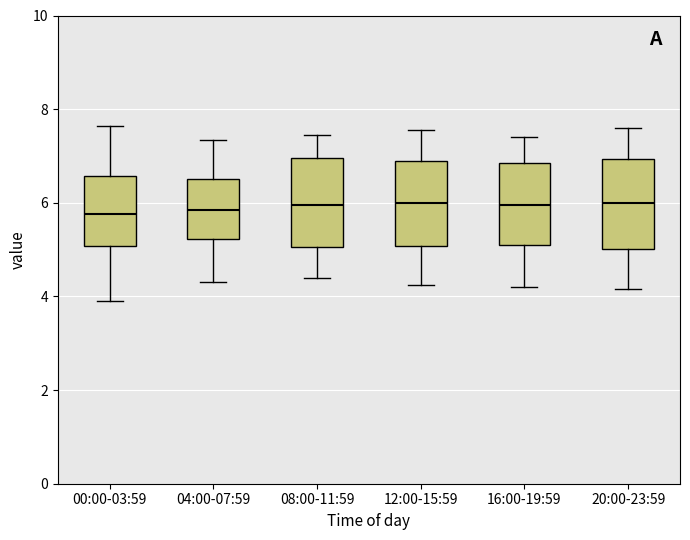

Reading left to right, read every box against the y-axis: the position of its median line, the range the box covers, and the ends of its whiskers. The values are not printed on the chart, so give them approximately, as read against the axis.

00:00-03:59: median 5.8, box 5.0 to 6.6, whiskers 4.0 to 7.6
04:00-07:59: median 5.8, box 5.2 to 6.6, whiskers 4.4 to 7.4
08:00-11:59: median 6.0, box 5.0 to 7.0, whiskers 4.4 to 7.4
12:00-15:59: median 6.0, box 5.0 to 6.8, whiskers 4.2 to 7.6
16:00-19:59: median 6.0, box 5.2 to 6.8, whiskers 4.2 to 7.4
20:00-23:59: median 6.0, box 5.0 to 7.0, whiskers 4.2 to 7.6